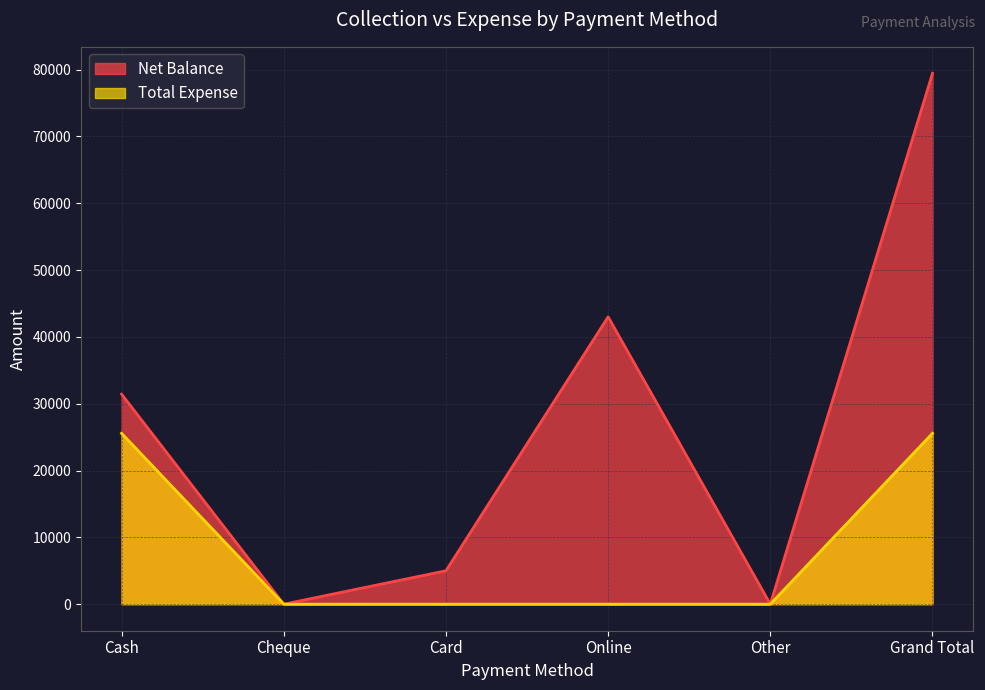

What is the total value across all series at Grand Total?

105000